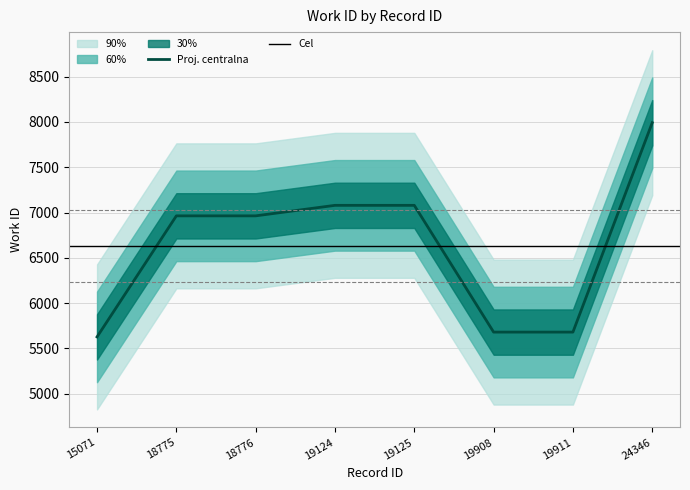

True or false: the data has more than 1 interior local peaks.

False